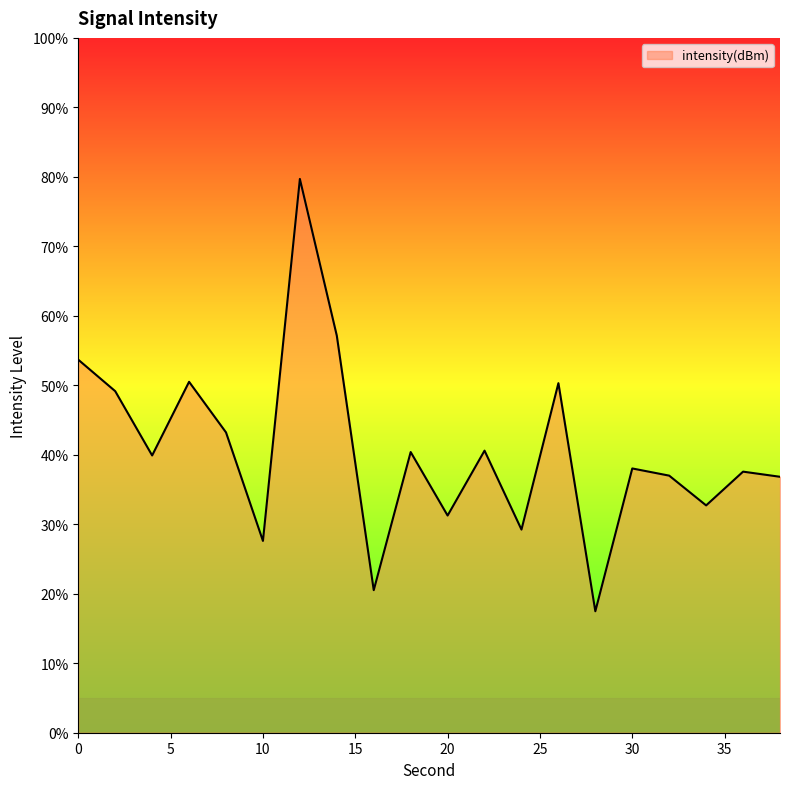

What is the minimum value shown in the chart?

17.5